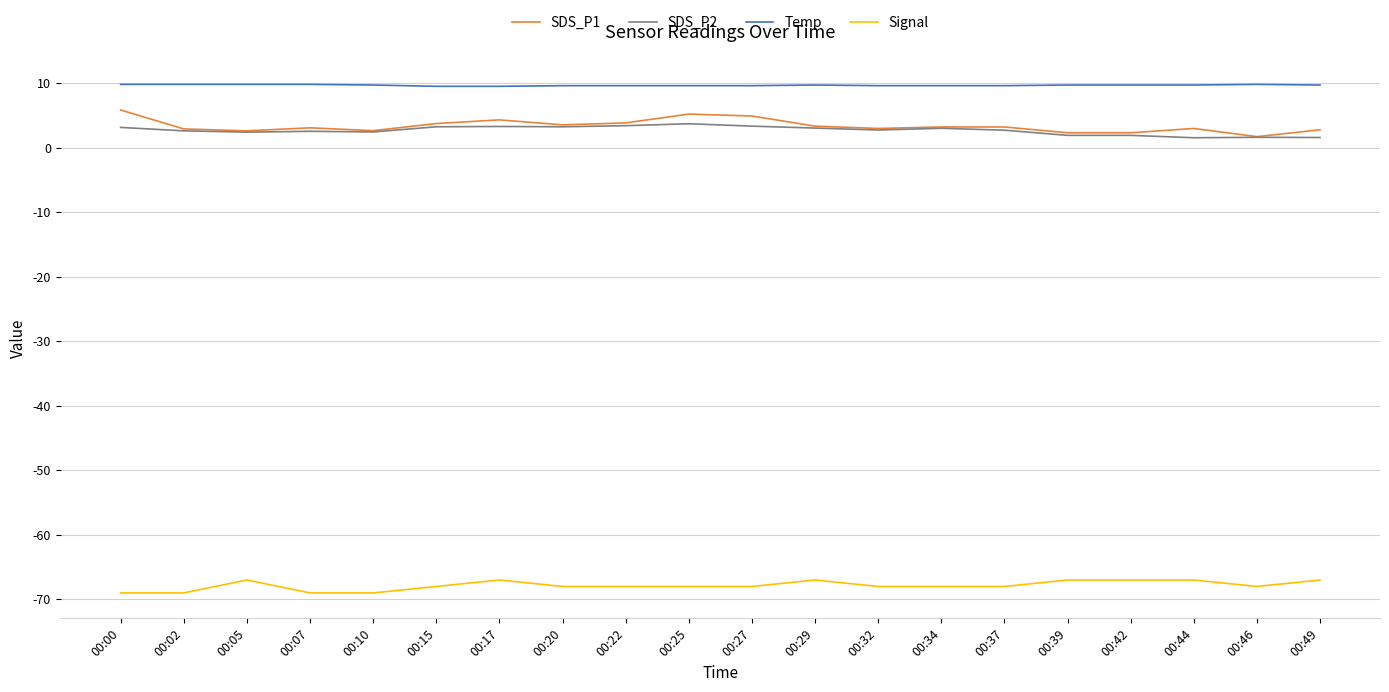

What is the average value of the SDS_P1 series?

3.4